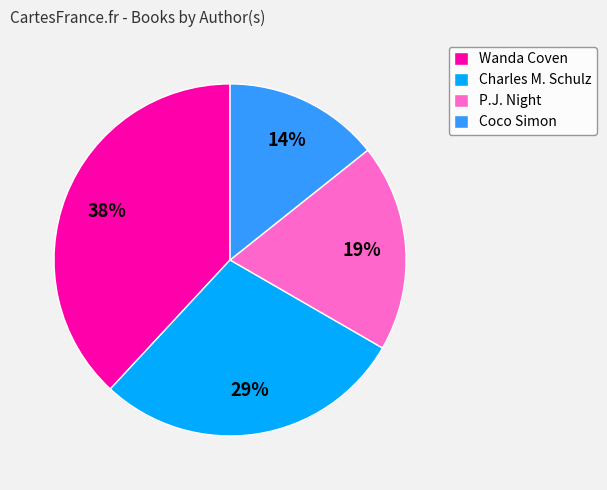

To the nearest percent, what is the average slice percentage?

25%